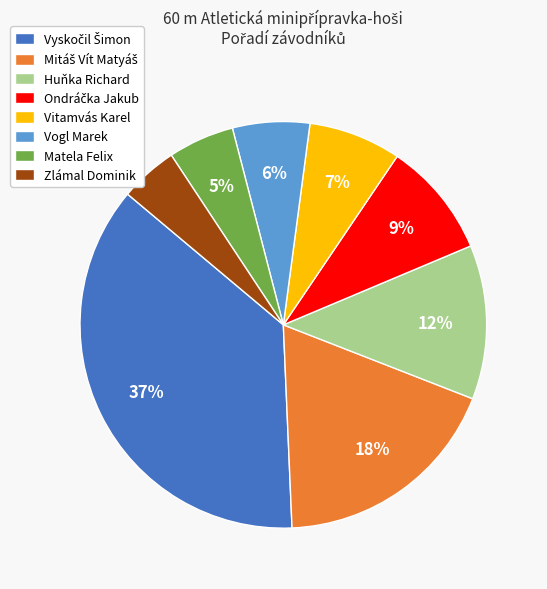

To the nearest percent, what is the difference between the largest and smallest slice percentages?

32%